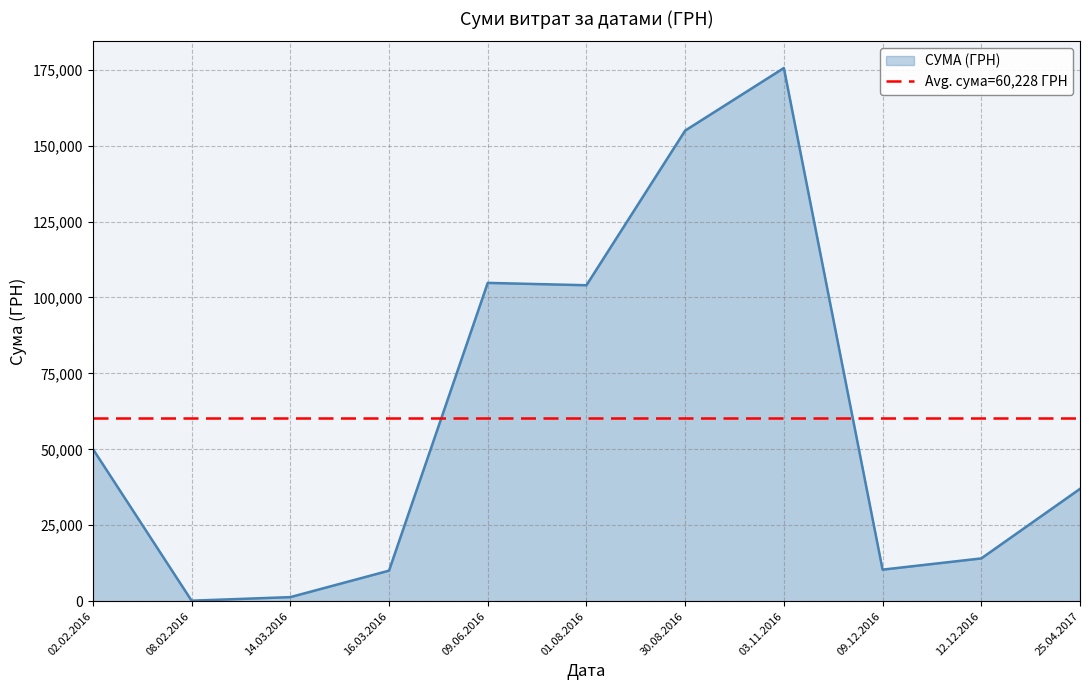

What is the smallest value displayed?

180.9